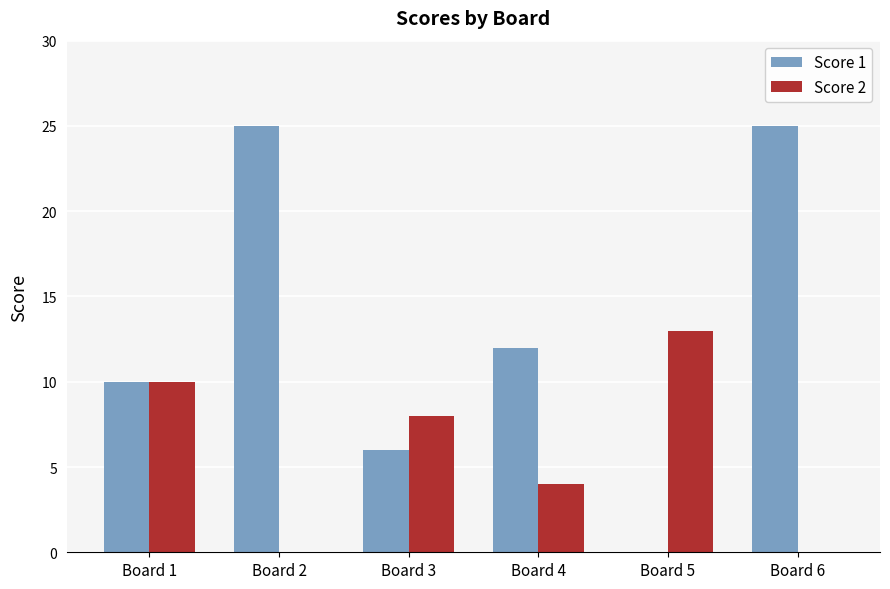

Which category has the highest value in the Score 2 series?

Board 5